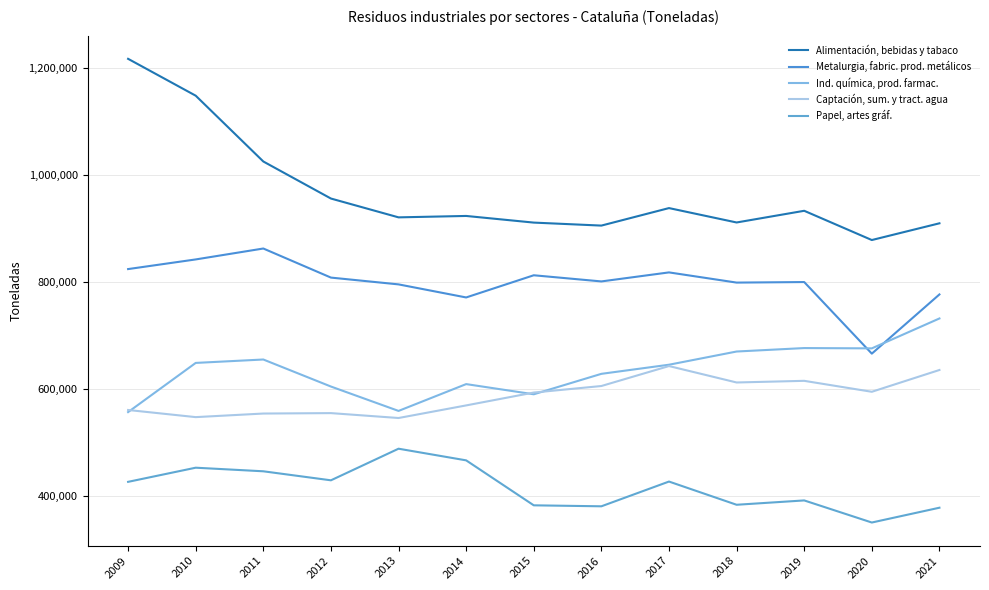

Which series has the largest range (max minus min)?

Alimentación, bebidas y tabaco